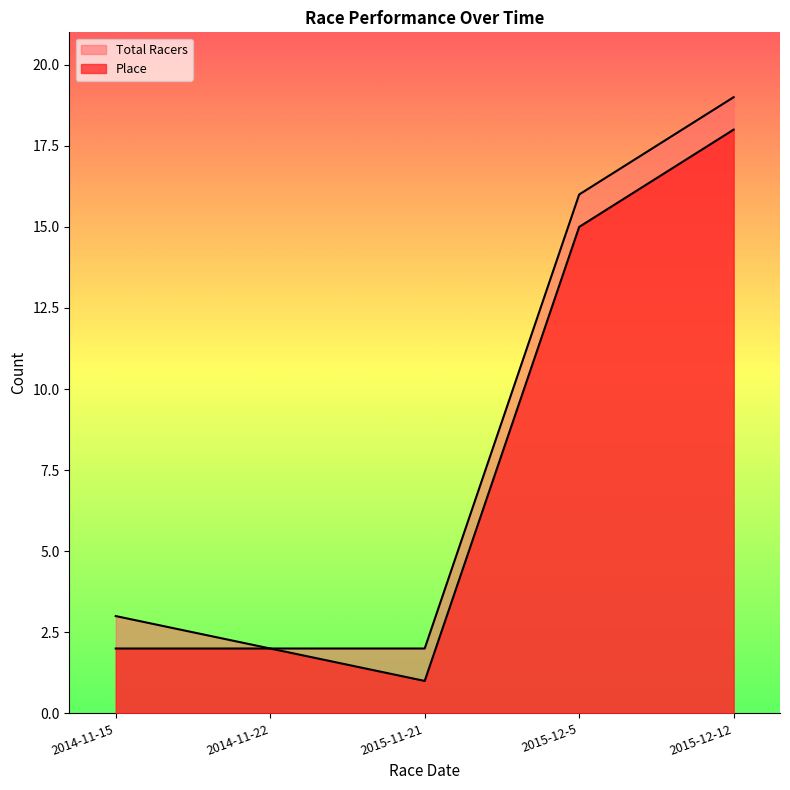

At which category is the sum across all series the highest?

2015-12-12